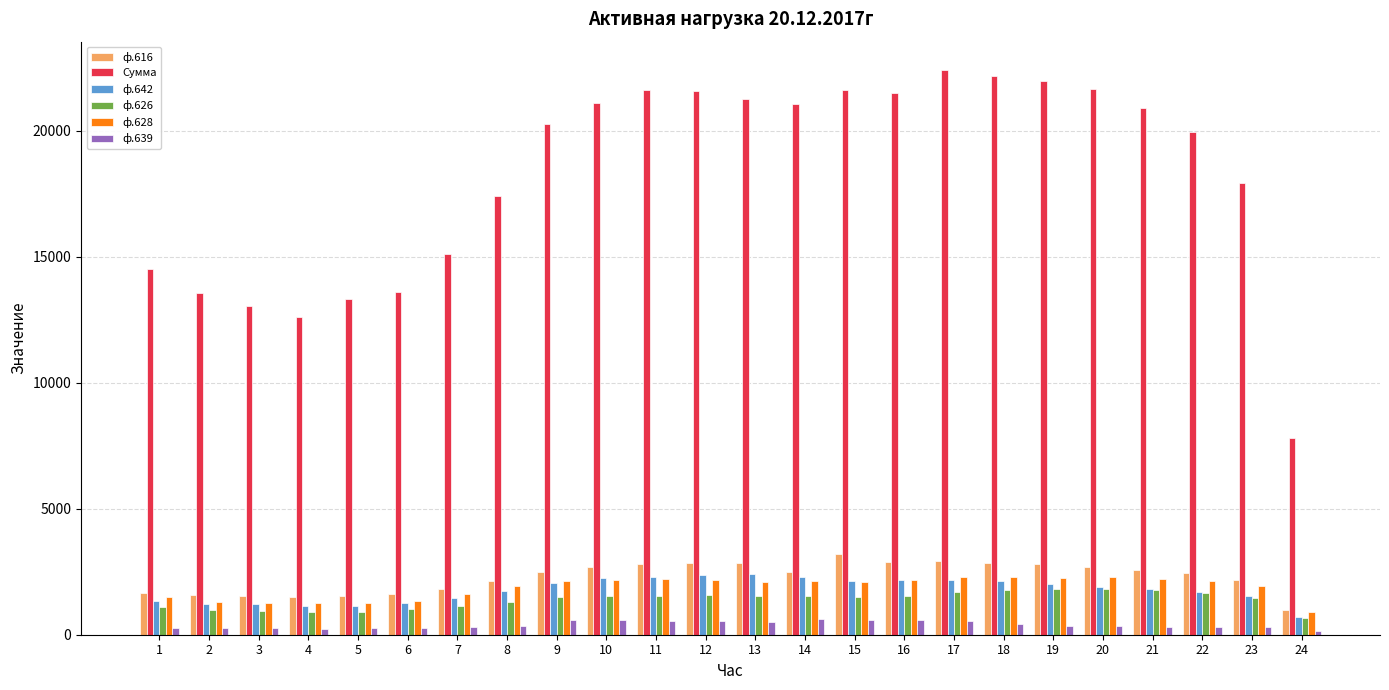

Is the value of Сумма at 18 greater than the value of ф.628 at 9?

Yes